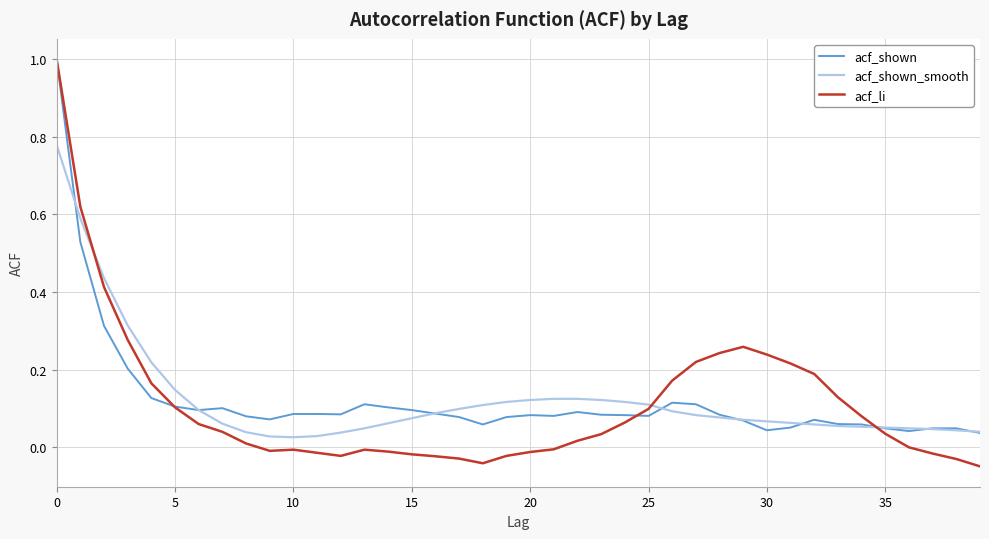

What is the greatest value displayed?

1.0